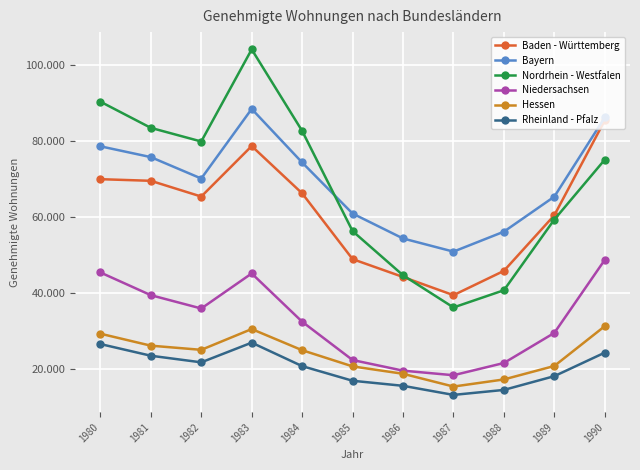

Is this an area chart (filled region under the line)?

No